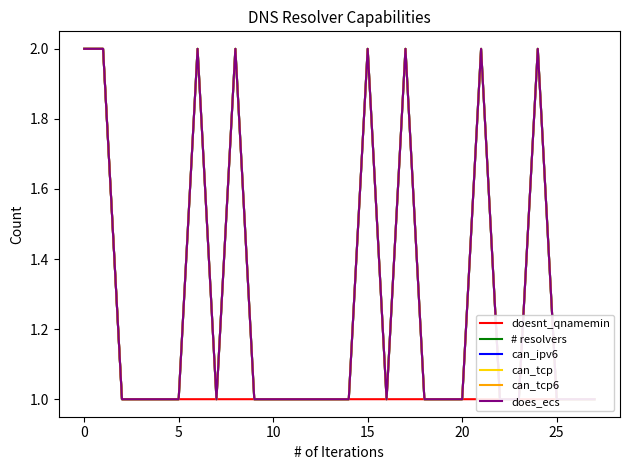

True or false: does_ecs has more than 1 points higher than both neighbors.

True